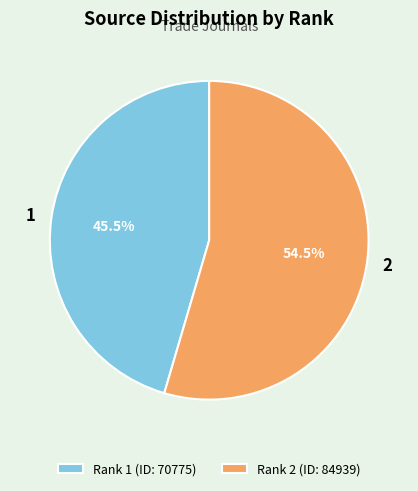

To the nearest percent, what is the difference between the largest and smallest slice percentages?

9%